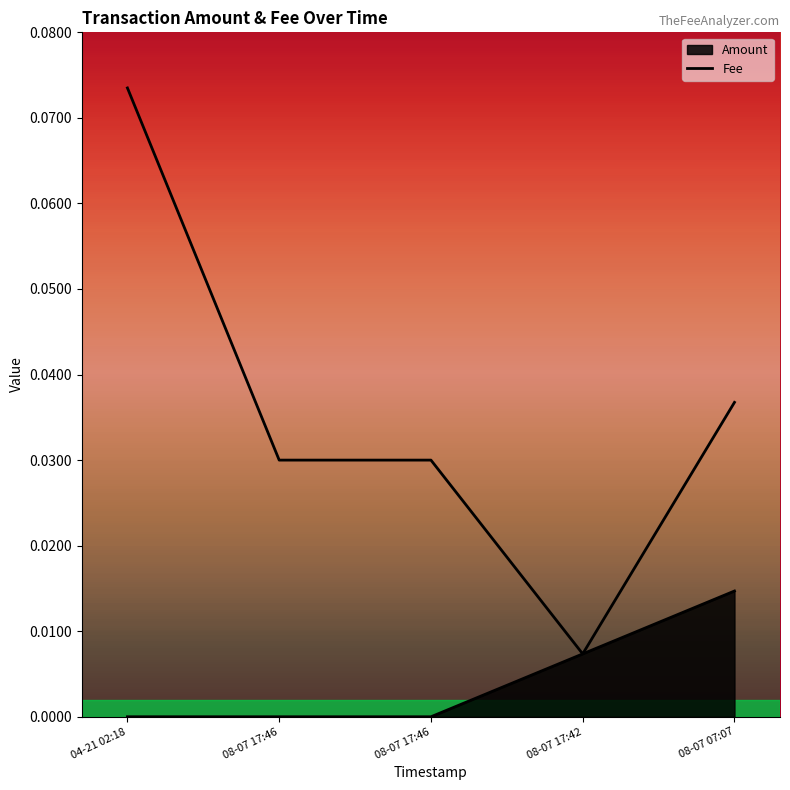

Rank the categories by value from highest to lowest.

04-21 02:18, 08-07 07:07, 08-07 17:46, 08-07 17:46, 08-07 17:42